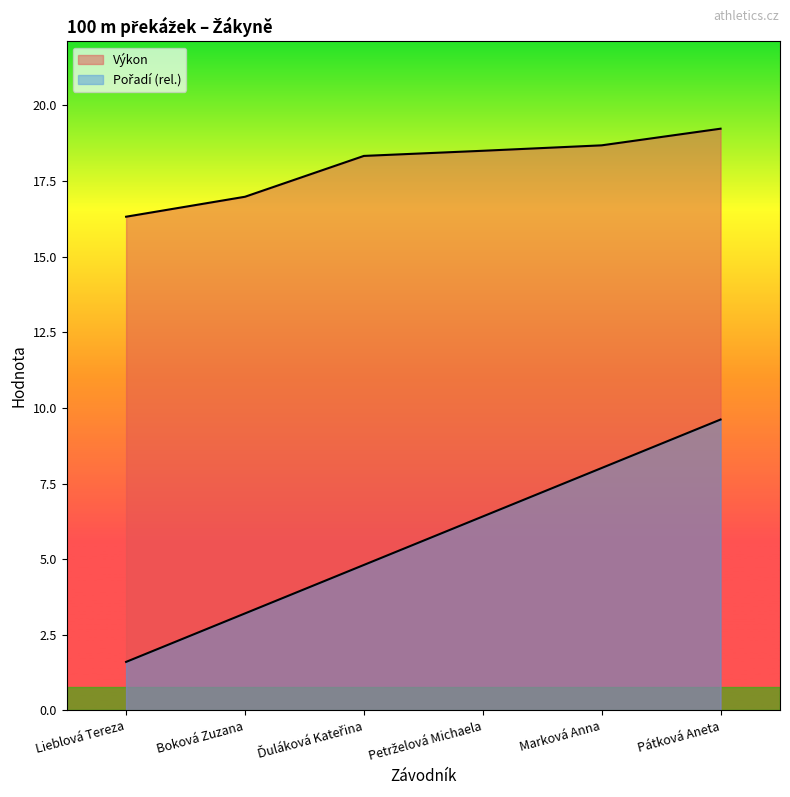

What is the value of the Pořadí point at the 4th from the left?

6.4